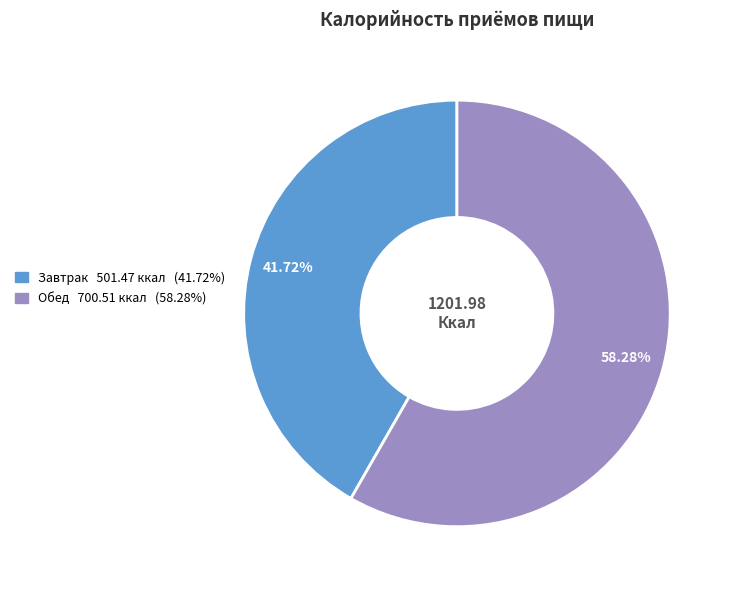

To the nearest percent, what is the difference between the Завтрак and Обед slice percentages?

17%